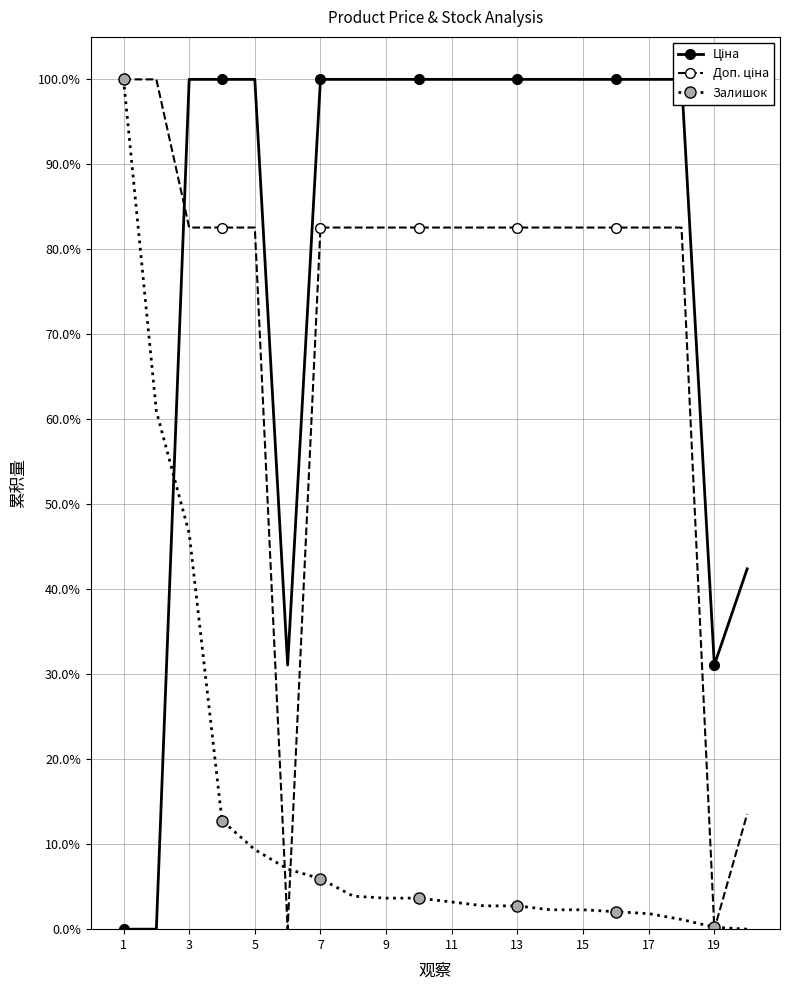

The value of Ціна at 15 is 164.9. True or false?

False